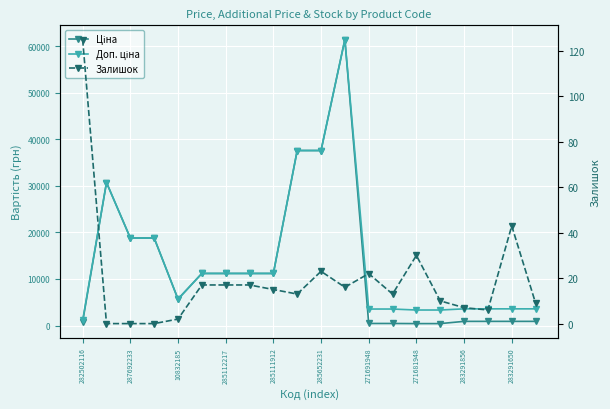

Between 18 and 271681948, which is larger?

271681948